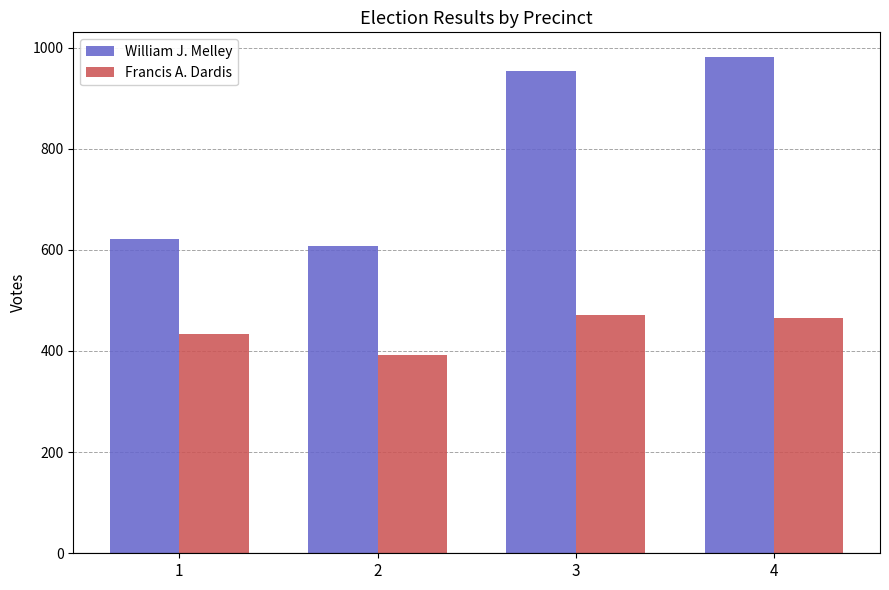

Rank the series at 3 from lowest to highest value.

Francis A. Dardis, William J. Melley